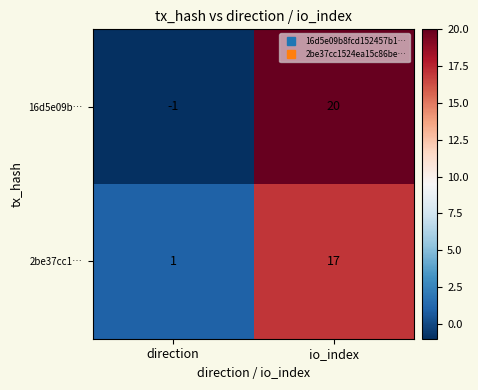

What is the minimum value shown in the chart?

-1